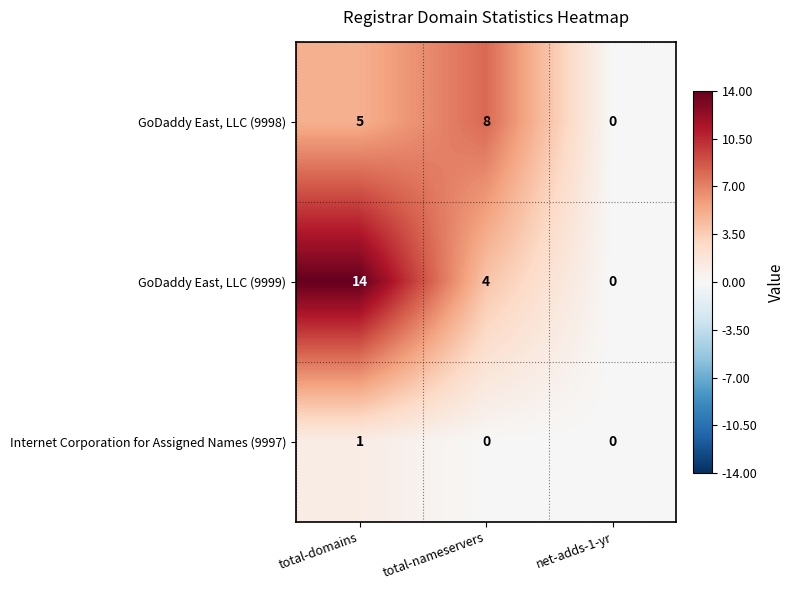

What is the difference between the GoDaddy East, LLC (9998) values at net-adds-1-yr and total-nameservers?

8